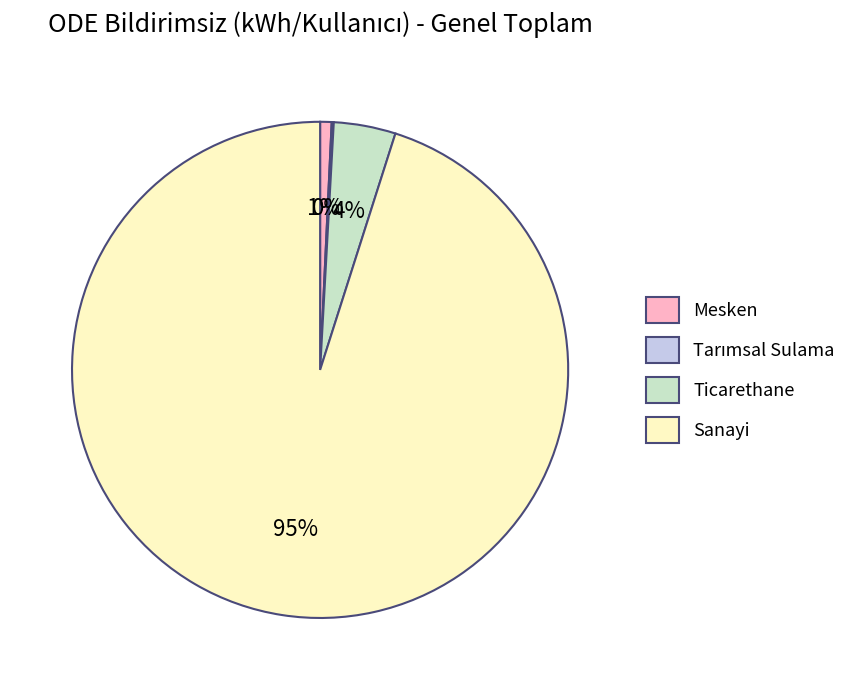

Is there any slice that represents more than half of the pie?

Yes